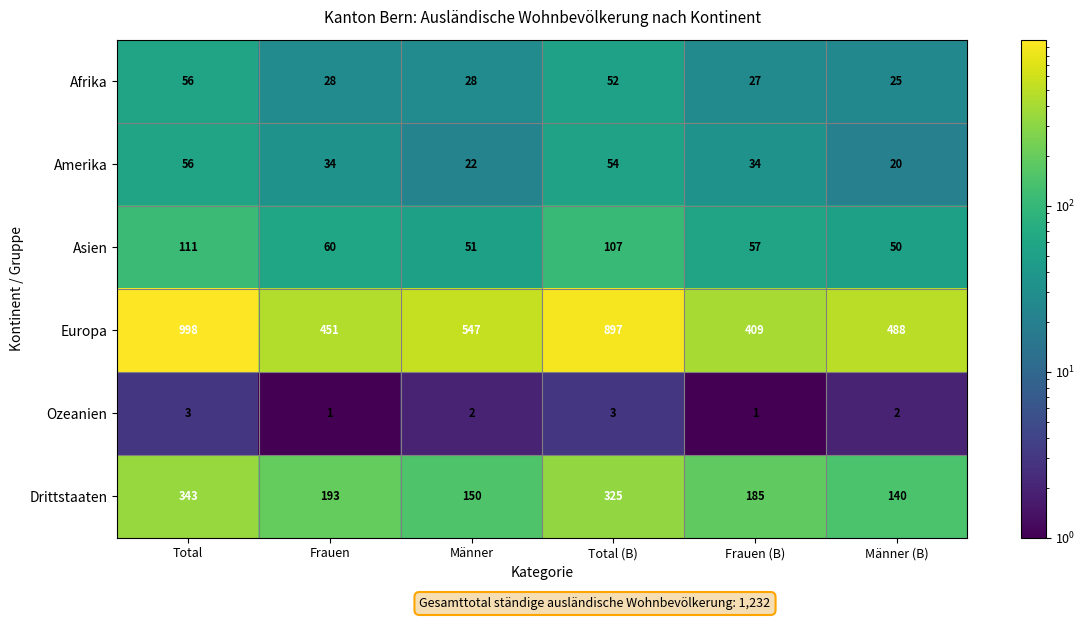

What is the sum of the Amerika values at Männer and Frauen (B)?

56